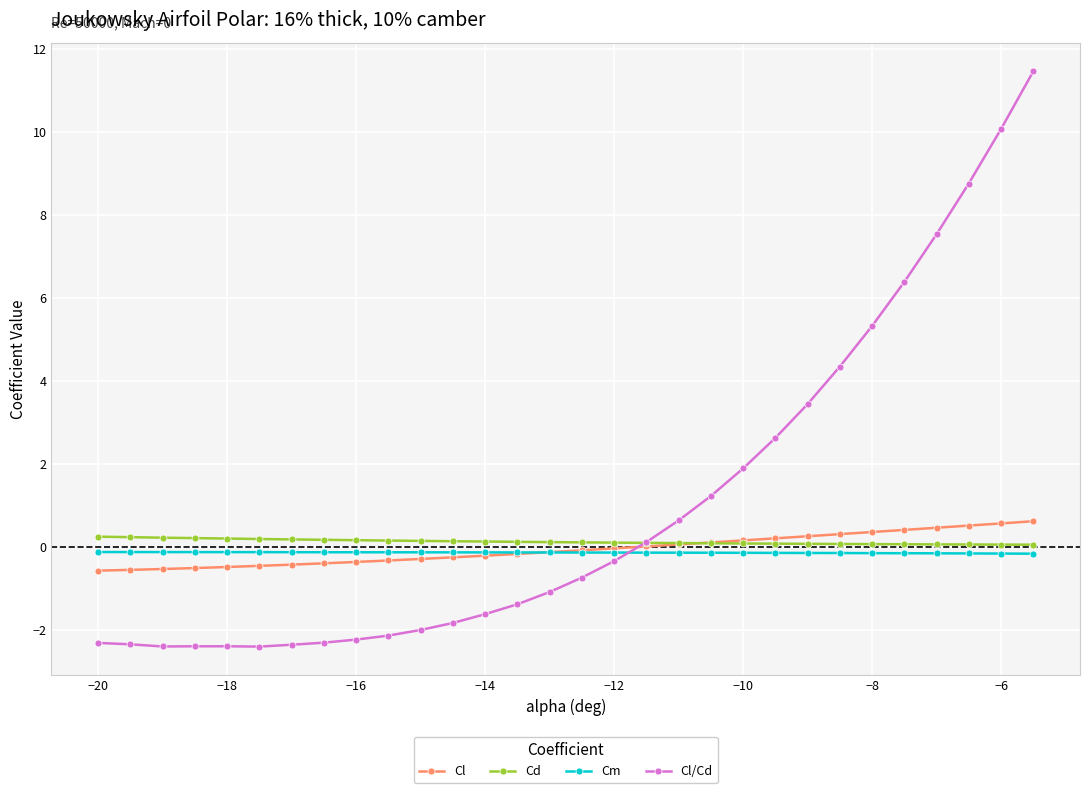

What is the maximum value shown in the chart?

11.5